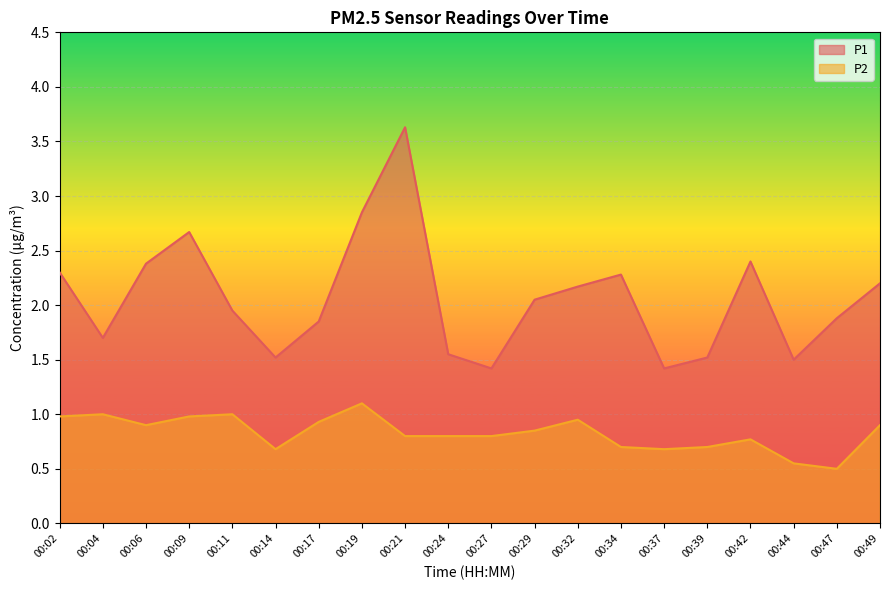

True or false: P1 and P2 intersect in this chart.

False